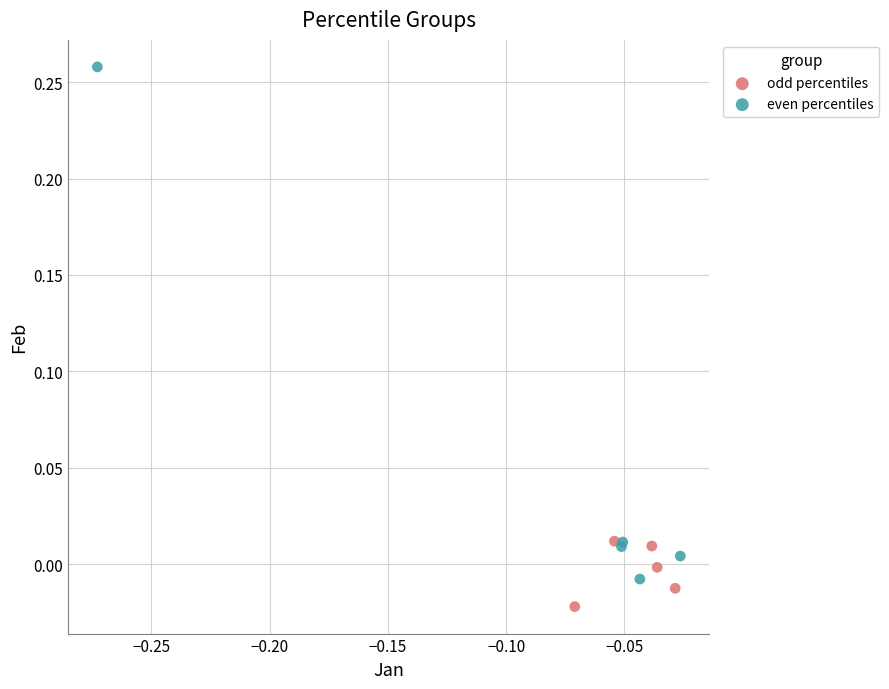

Which series contains the highest Y value?

even percentiles